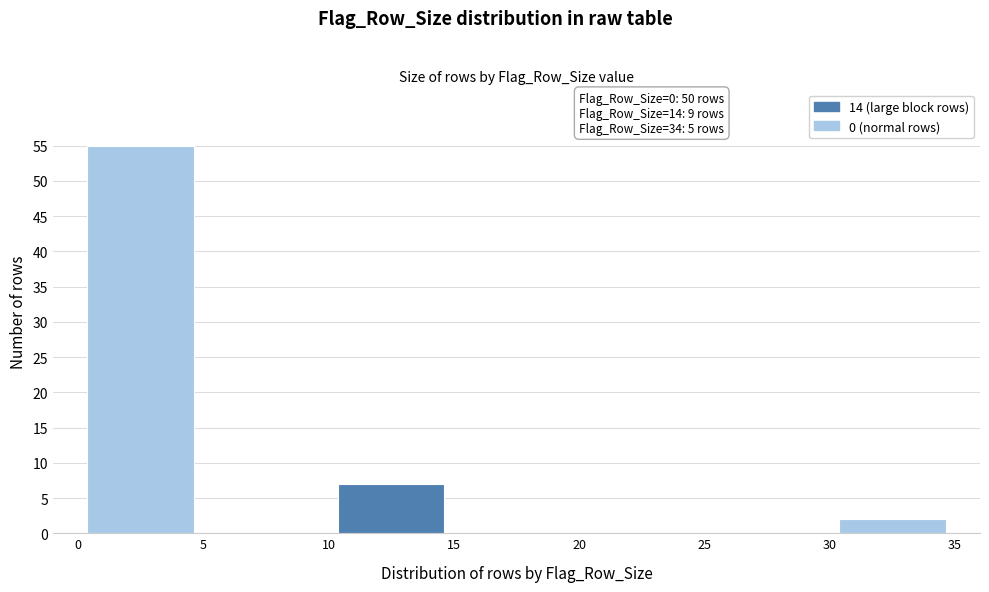

Which range on the x-axis has the tallest bar?

0 to 5